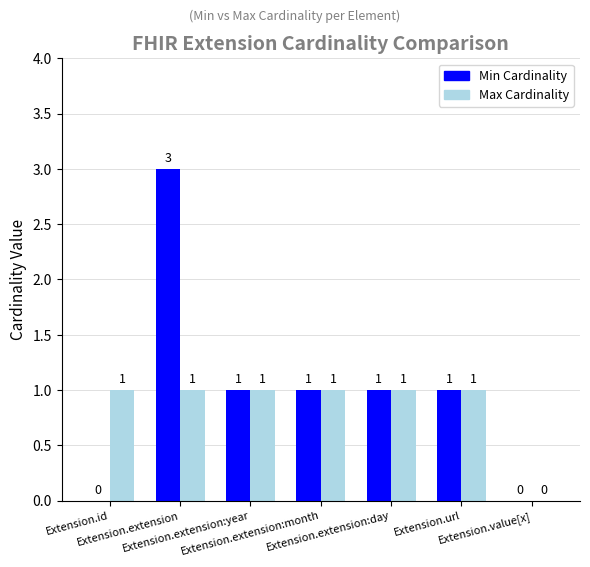

What is the maximum value for Min Cardinality?

3